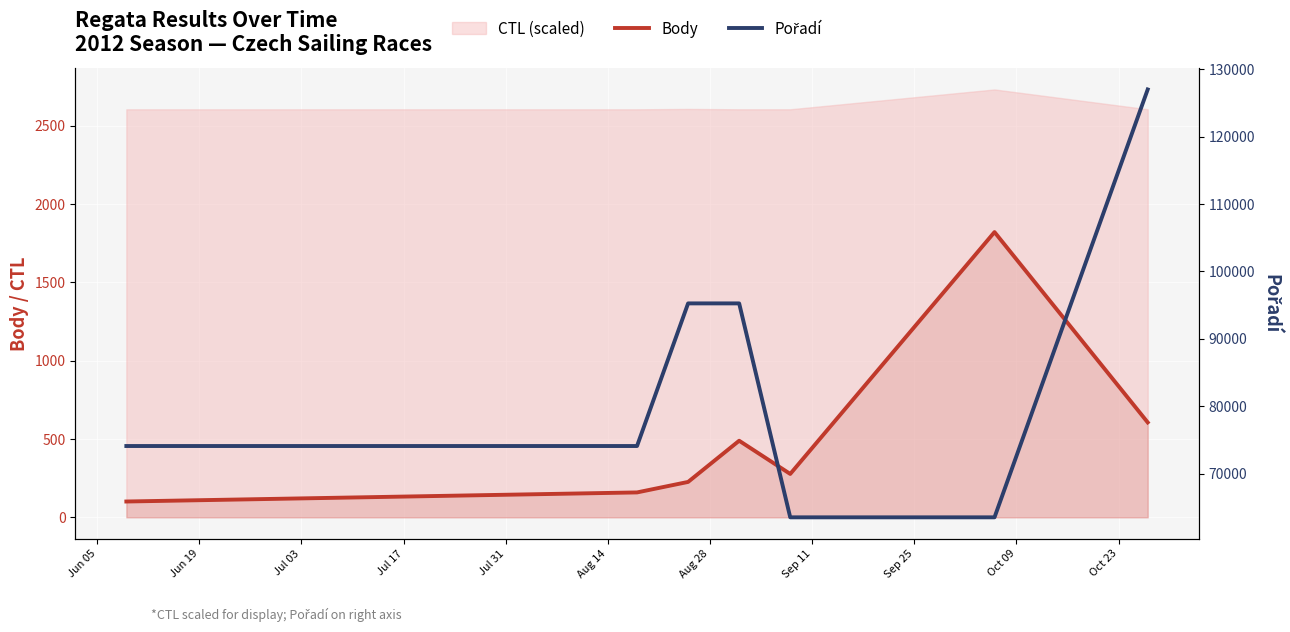

How many data points does each series have?

7